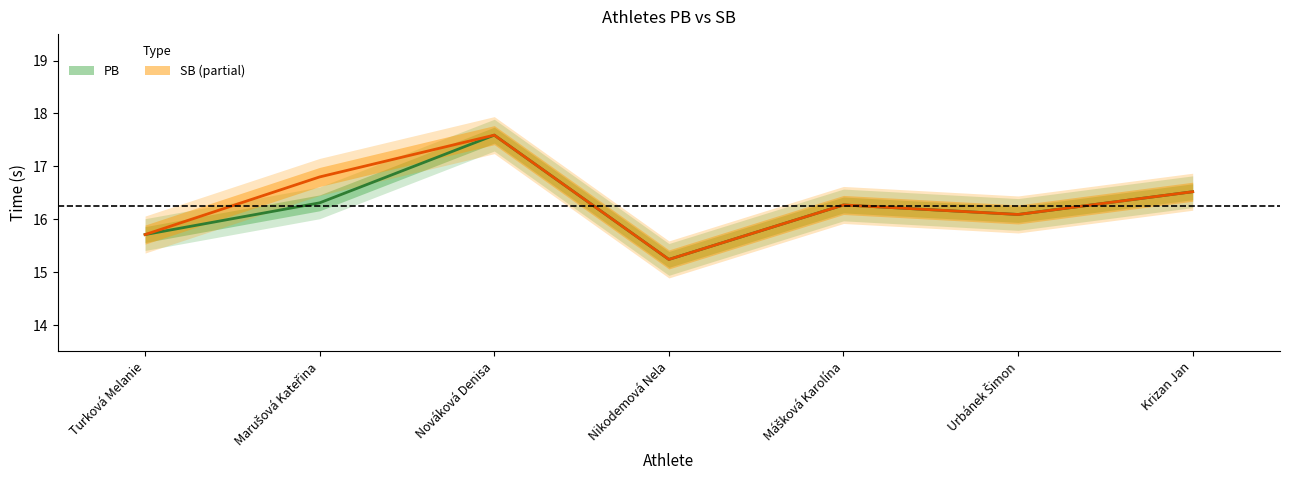

What is the label of the 2nd point from the right?

Urbánek Šimon